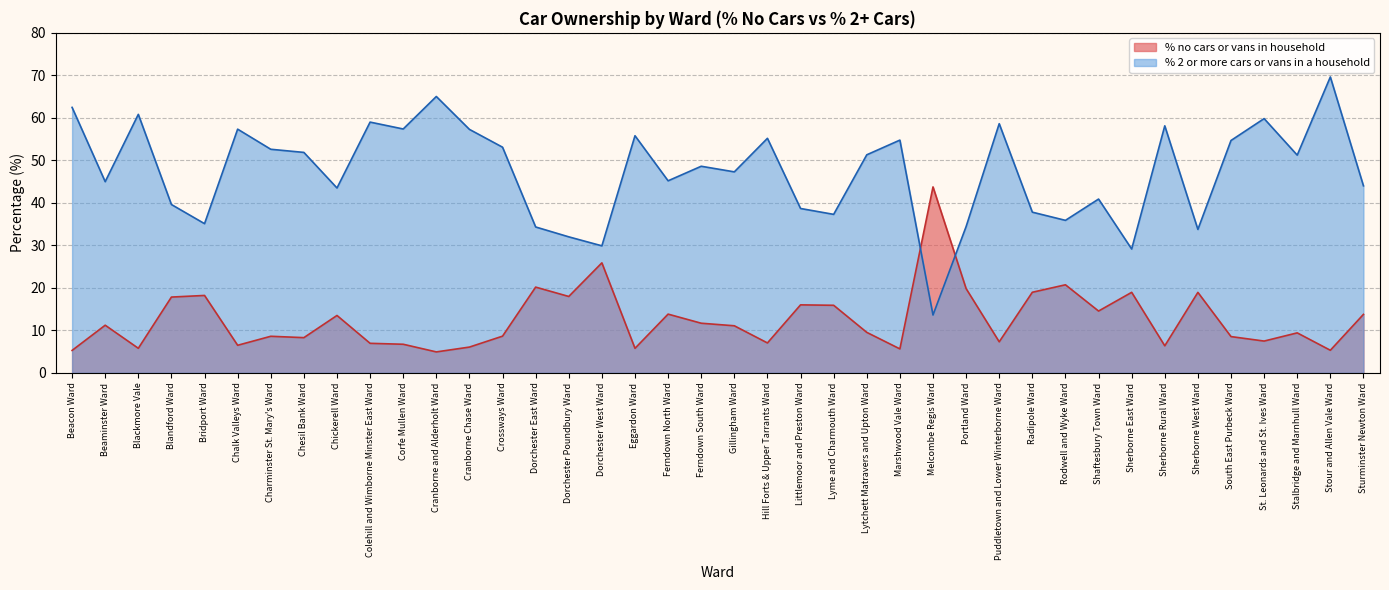

How many times do % 2 or more cars or vans in a household and % no cars or vans in household cross each other?

2